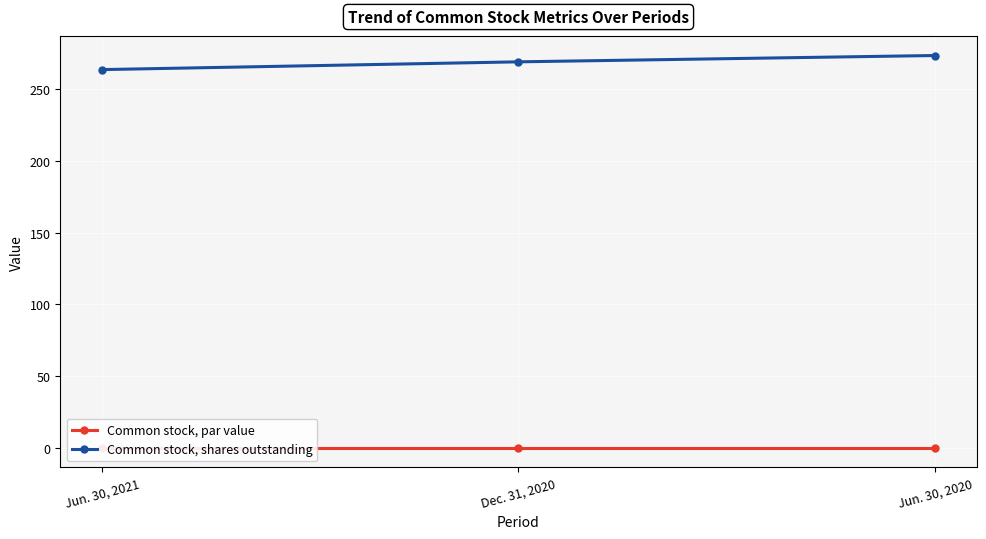

What is the difference between the highest and lowest values at Jun. 30, 2021?

263.0